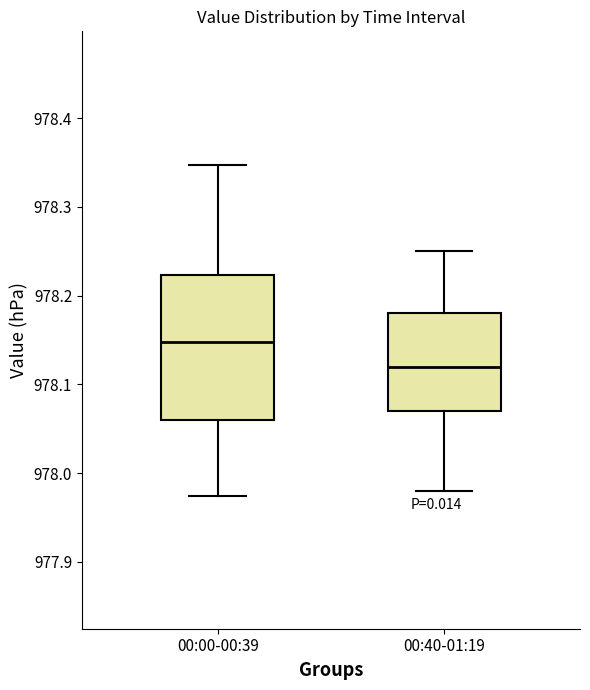

Where is the upper edge of the box for 00:40-01:19 on the y-axis? The values are not printed on the chart, so give them approximately, as read against the axis.

978.18